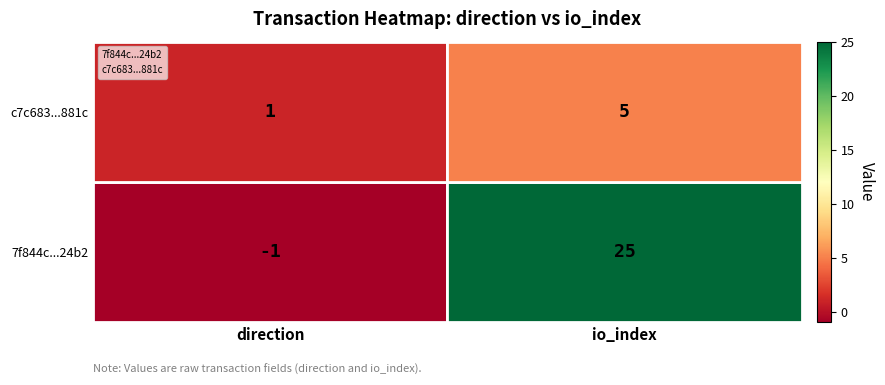

What are all the series names shown in the legend?

7f844c...24b2, c7c683...881c